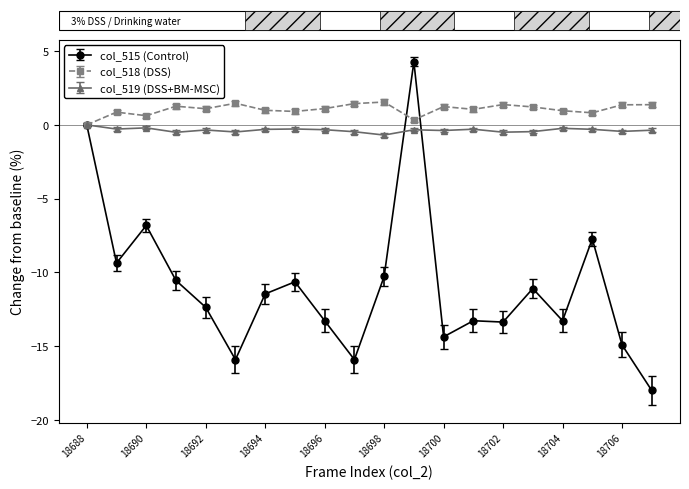

Which series has the largest range (max minus min)?

col_515 (Control)